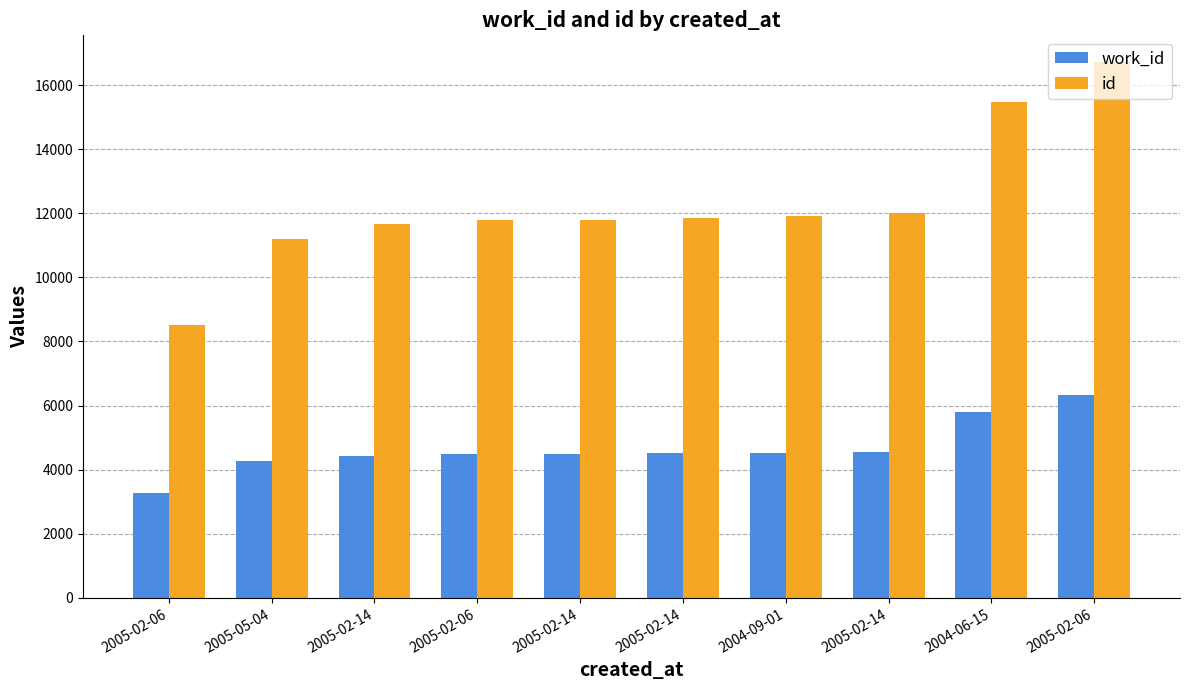

What is the approximate value of work_id at 2004-06-15, to the nearest 100?

5800